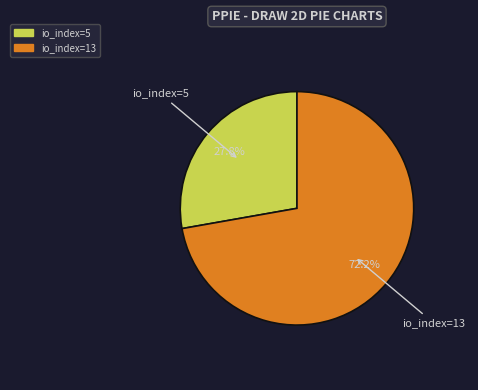

What is the ratio of the value at io_index=5 to the value at io_index=13?

0.4